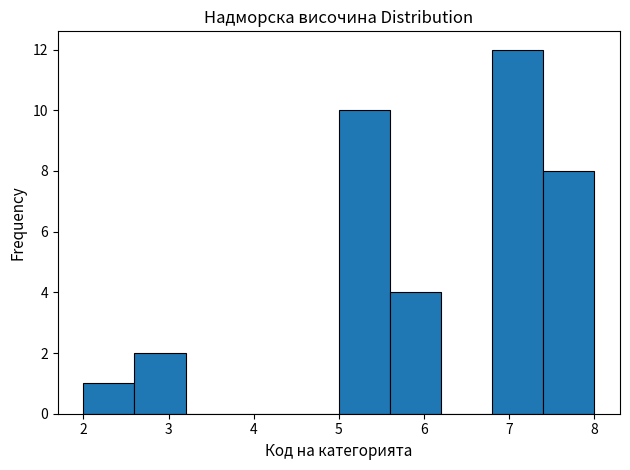

What is the height of the bar covering 7.4 to 8.0 on the x-axis? The values are not printed on the chart, so give them approximately, as read against the axis.

8